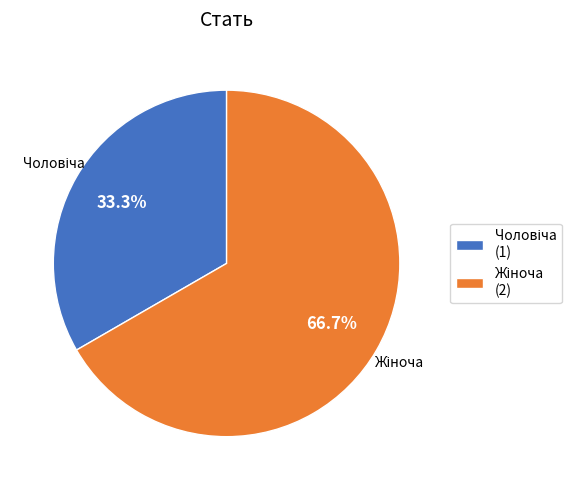

Is there any slice that represents more than half of the pie?

Yes